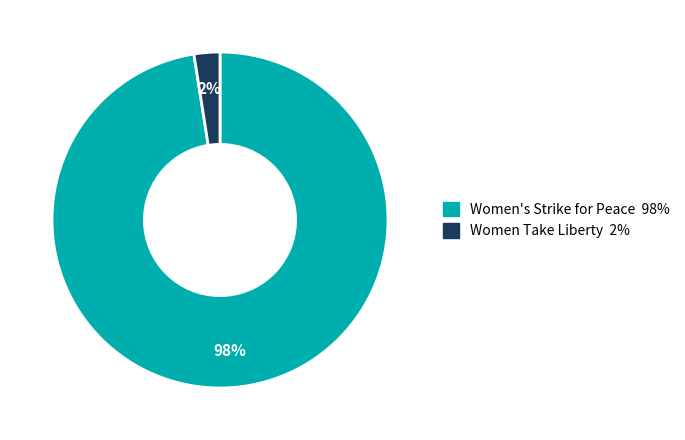

To the nearest percent, what is the average slice percentage?

50%